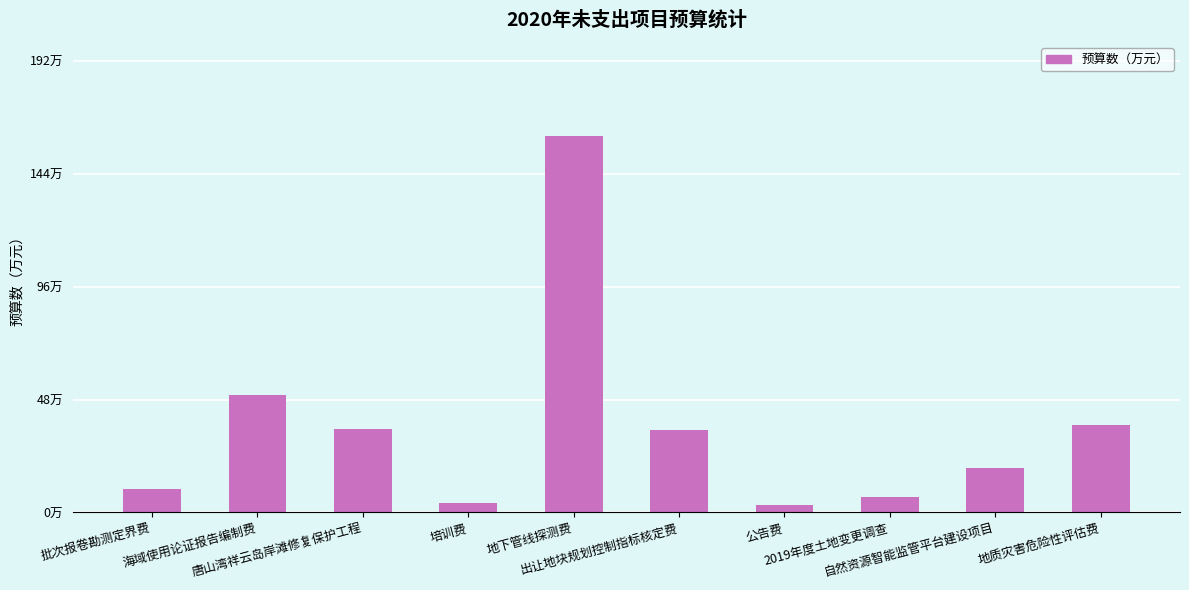

Does the chart contain any negative values?

No